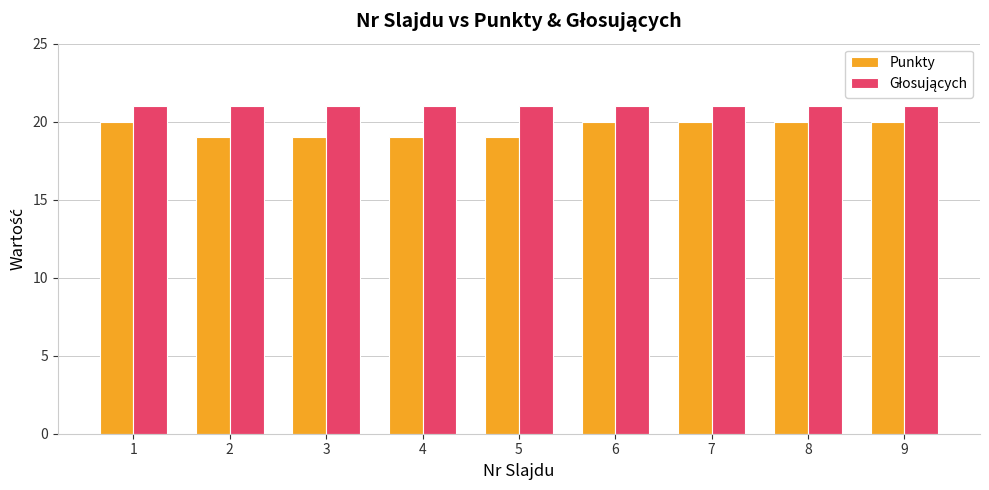

How many bars are there in total?

18